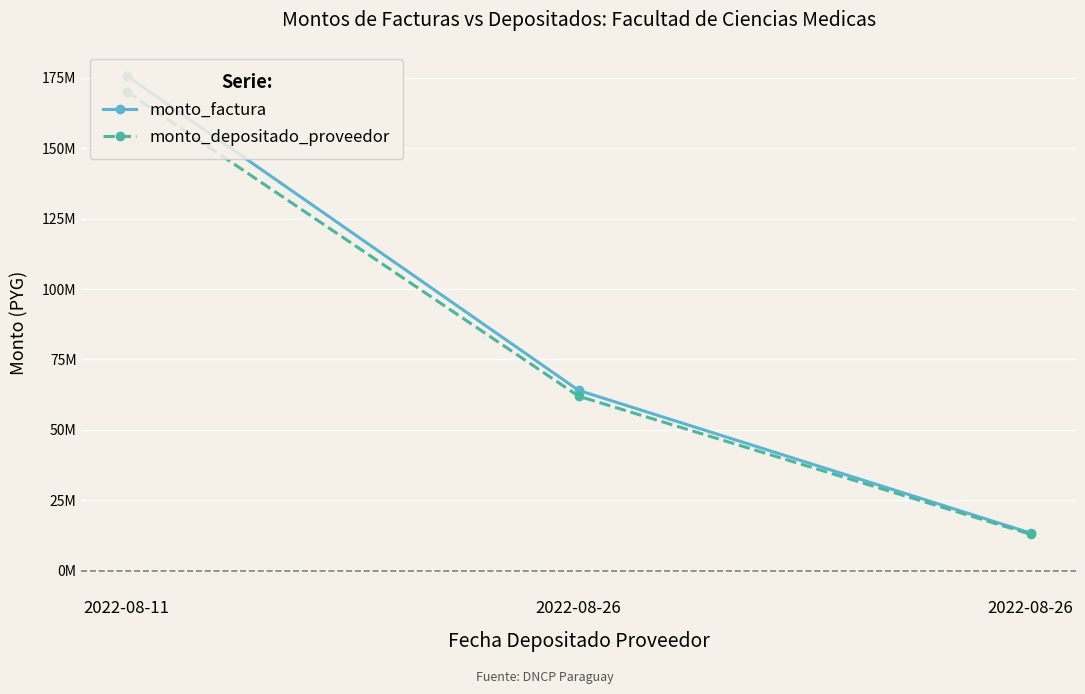

What are all the series names shown in the legend?

monto_factura, monto_depositado_proveedor